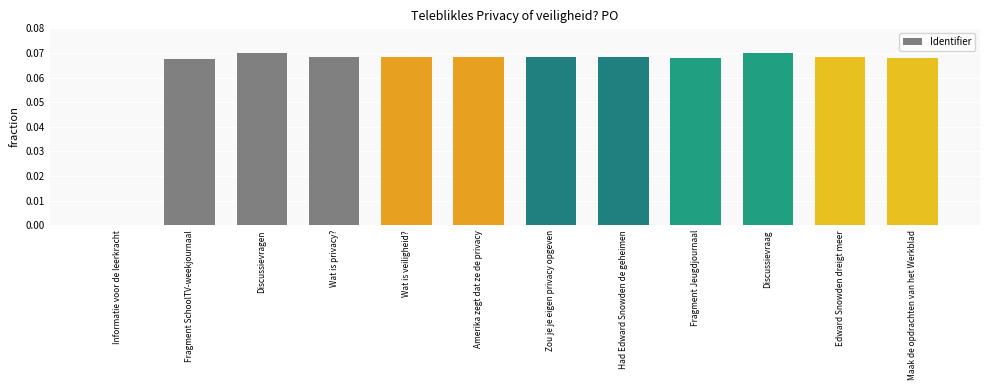

Between Informatie voor de leerkracht and Zou je je eigen privacy opgeven, which is larger?

Zou je je eigen privacy opgeven